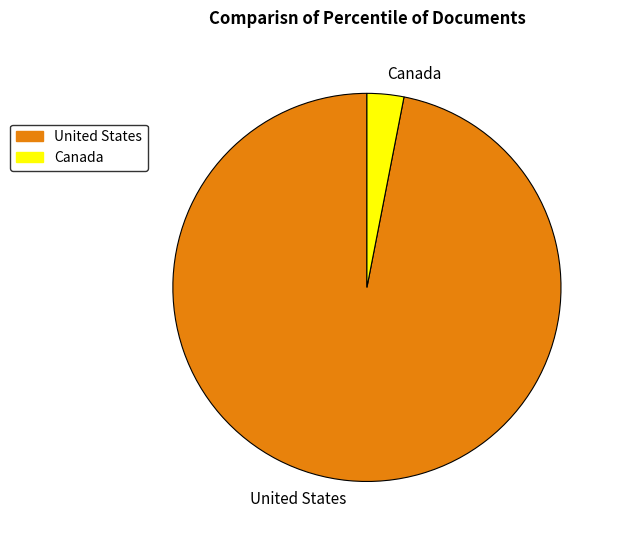

Combined, do United States and Canada account for over 50%?

Yes